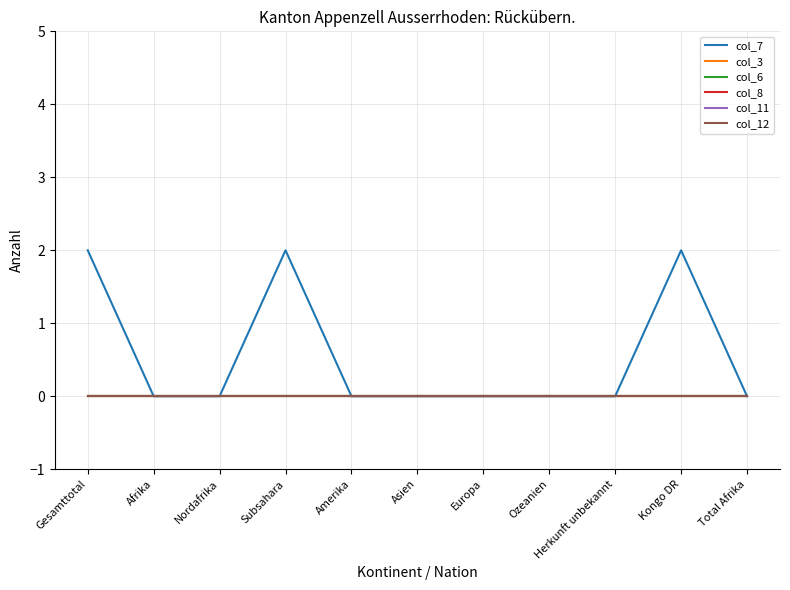

List the labels in order of col_12 value, largest first.

Gesamttotal, Afrika, Nordafrika, Subsahara, Amerika, Asien, Europa, Ozeanien, Herkunft unbekannt, Kongo DR, Total Afrika